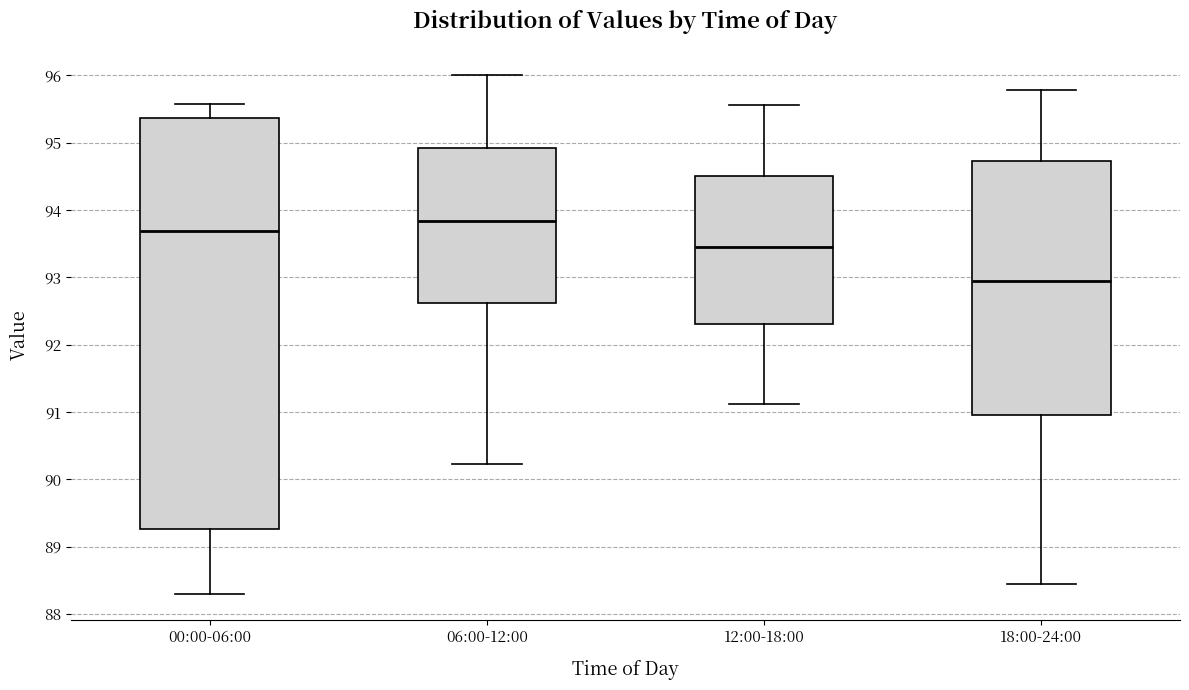

Reading left to right, transcribe this box plot: for each box, give where its median line is, the range the box spans, and where its two whiskers end, as read against the y-axis. The values are not printed on the chart, so give them approximately, as read against the axis.

00:00-06:00: median 93.7, box 89.3 to 95.4, whiskers 88.3 to 95.6
06:00-12:00: median 93.8, box 92.6 to 94.9, whiskers 90.2 to 96.0
12:00-18:00: median 93.5, box 92.3 to 94.5, whiskers 91.1 to 95.6
18:00-24:00: median 93.0, box 91.0 to 94.7, whiskers 88.5 to 95.8